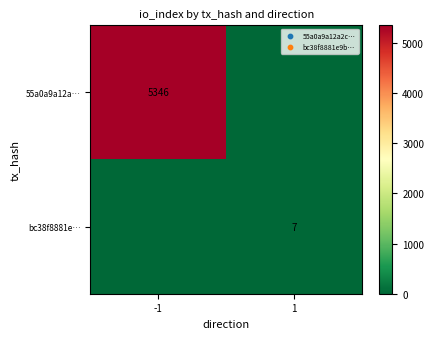

Between -1 and 1, which is larger?

-1